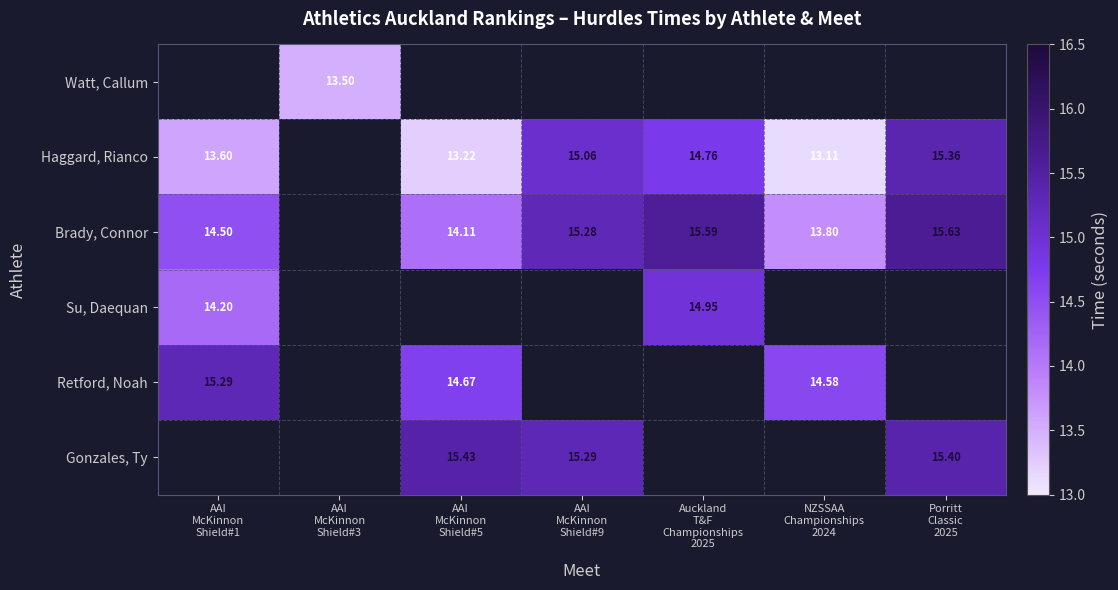

What is the smallest value displayed?

13.1